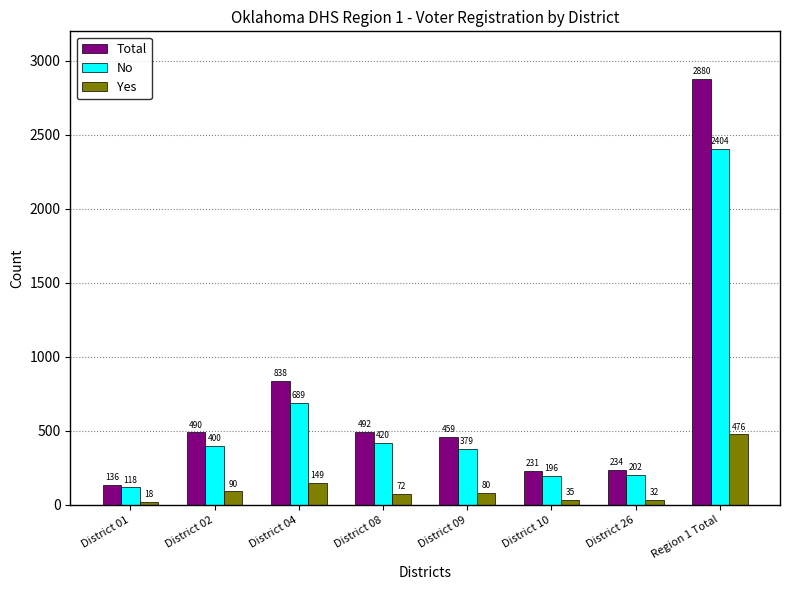

What position from the right is District 02?

7